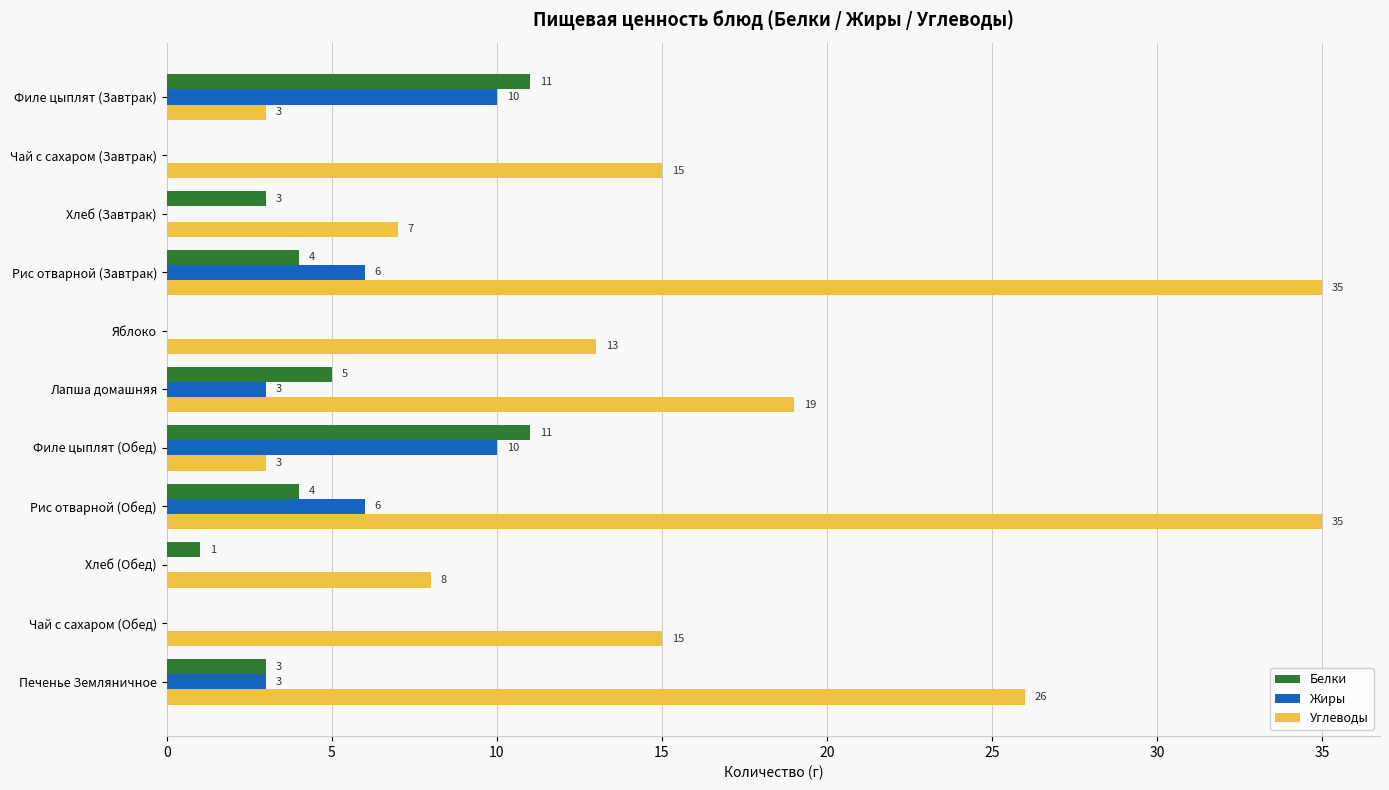

What is the average value of the Углеводы series?

16